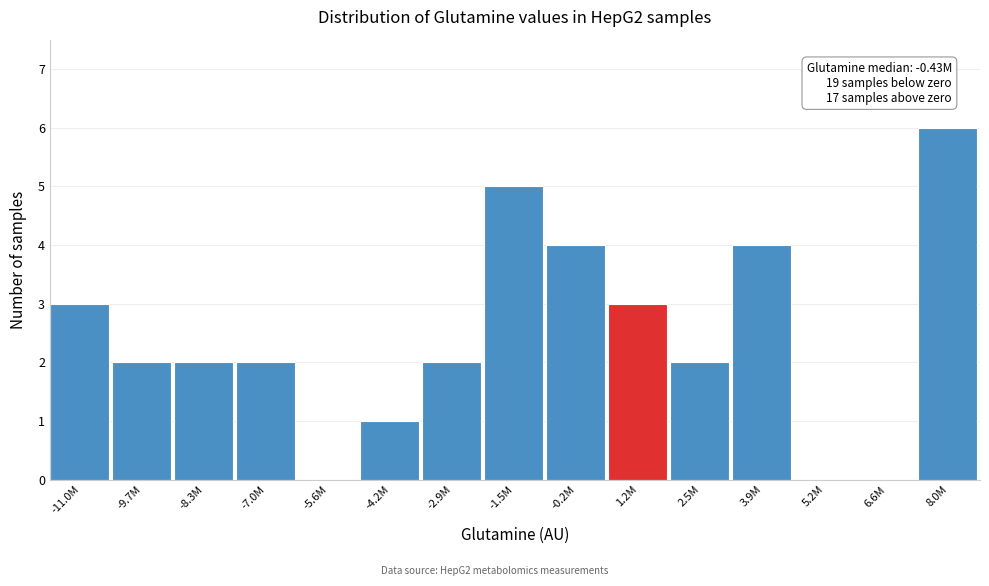

Reading left to right, transcribe all the data shown in this chart.

-11.0M=3	-9.7M=2	-8.3M=2	-7.0M=2	-5.6M=0	-4.2M=1	-2.9M=2	-1.5M=5	-0.2M=4	1.2M=3	2.5M=2	3.9M=4	5.2M=0	6.6M=0	8.0M=6